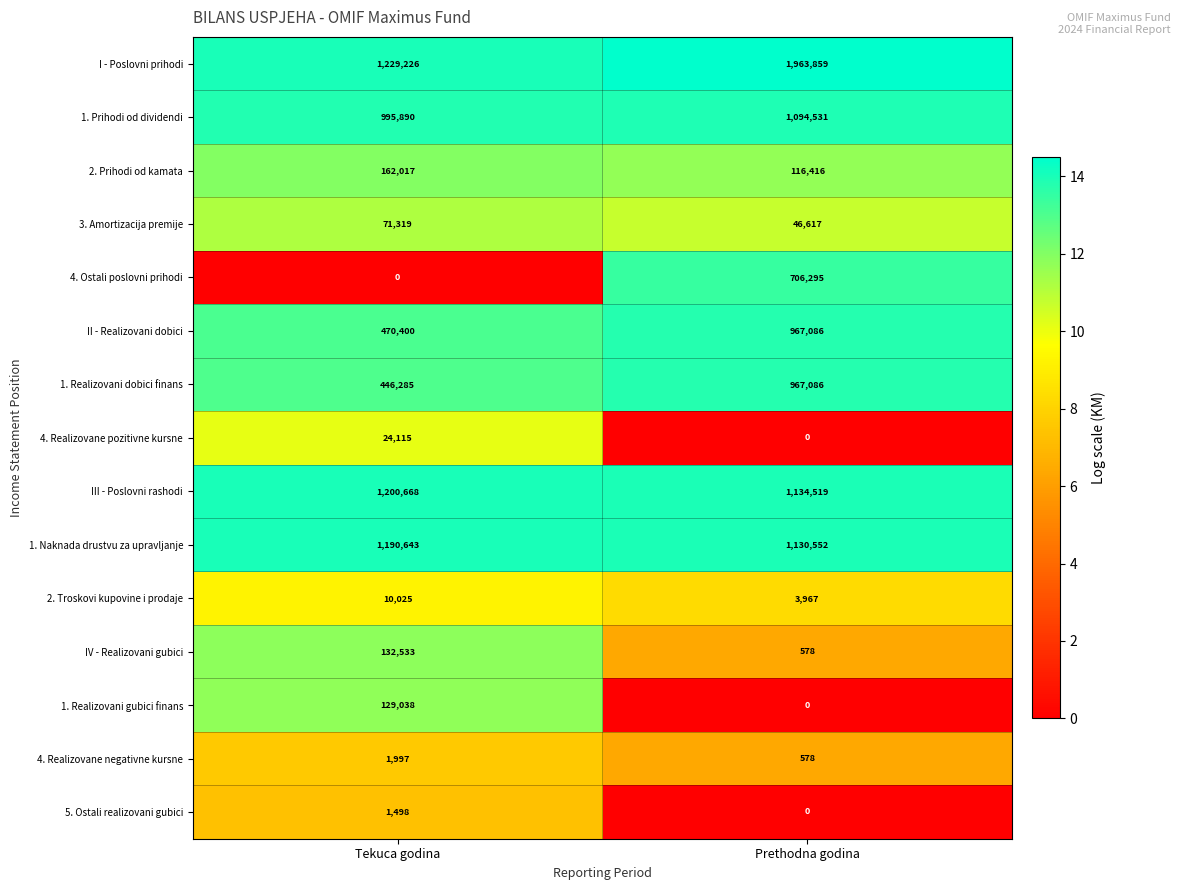

Reading left to right, what are all the values shown in this chart?

I - Poslovni prihodi: 1229226	1963859
1. Prihodi od dividendi: 995890	1094531
2. Prihodi od kamata: 162017	116416
3. Amortizacija premije: 71319	46617
4. Ostali poslovni prihodi: 0	706295
II - Realizovani dobici: 470400	967086
1. Realizovani dobici finans: 446285	967086
4. Realizovane pozitivne kursne: 24115	0
III - Poslovni rashodi: 1200668	1134519
1. Naknada drustvu za upravljanje: 1190643	1130552
2. Troskovi kupovine i prodaje: 10025	3967
IV - Realizovani gubici: 132533	578
1. Realizovani gubici finans: 129038	0
4. Realizovane negativne kursne: 1997	578
5. Ostali realizovani gubici: 1498	0